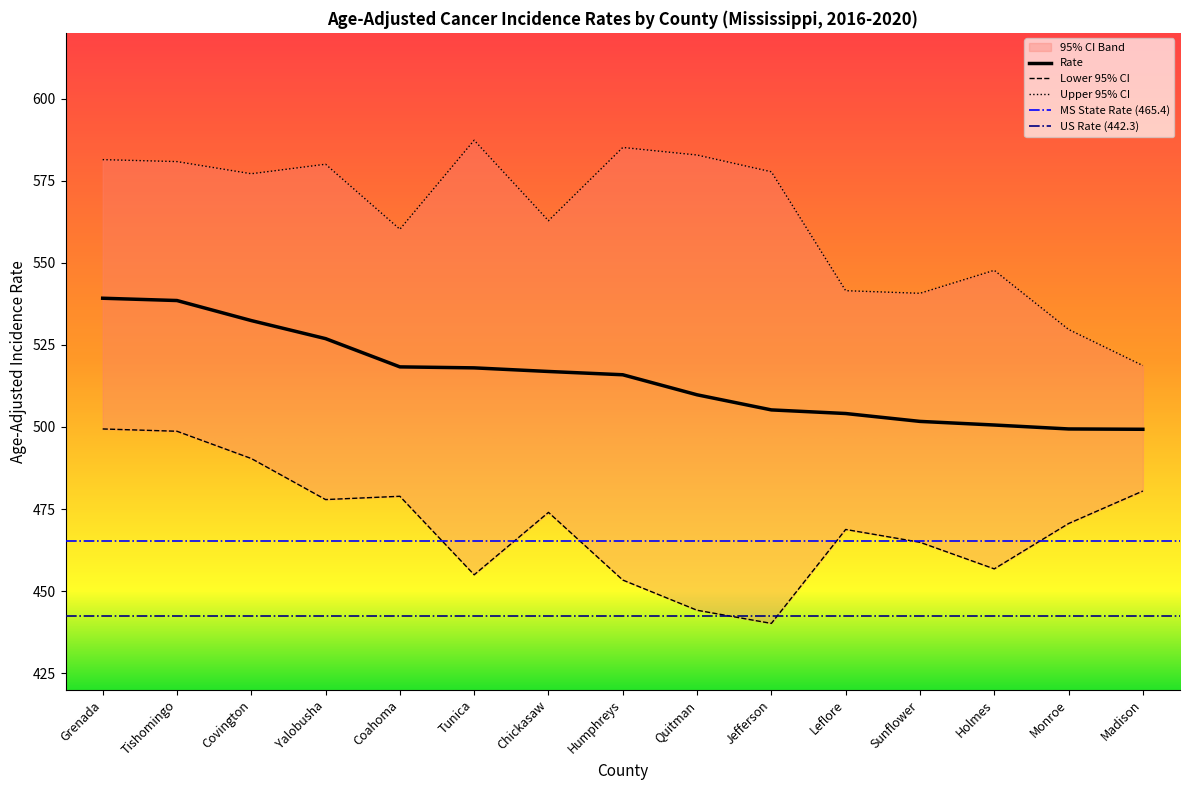

What is the smallest value displayed?

440.2